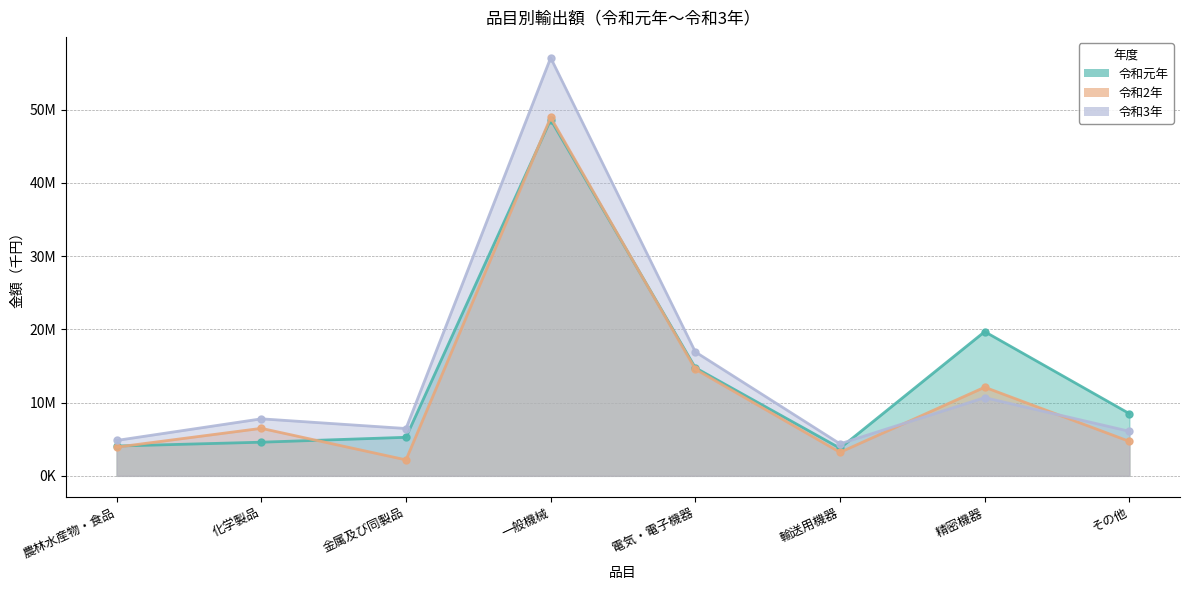

At その他, list the series in order from largest to smallest.

令和元年, 令和3年, 令和2年